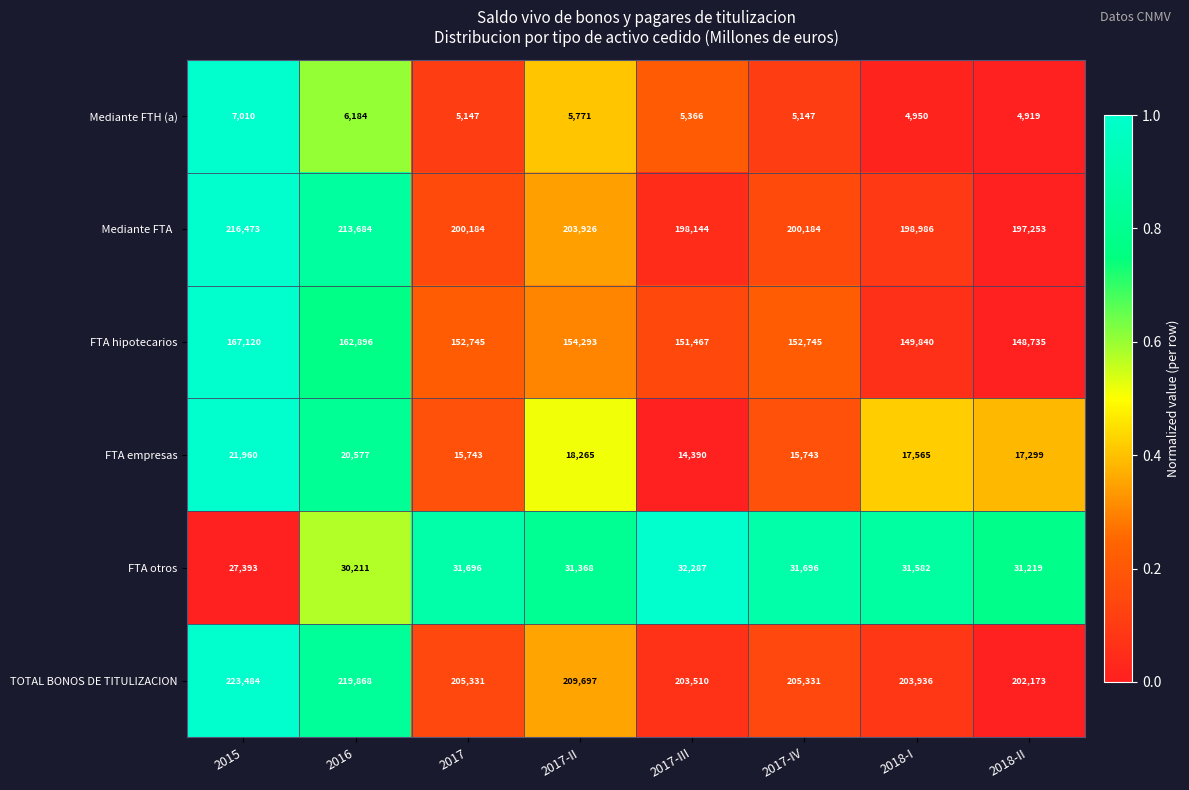

What is the sum of all TOTAL BONOS DE TITULIZACION values?

1673330